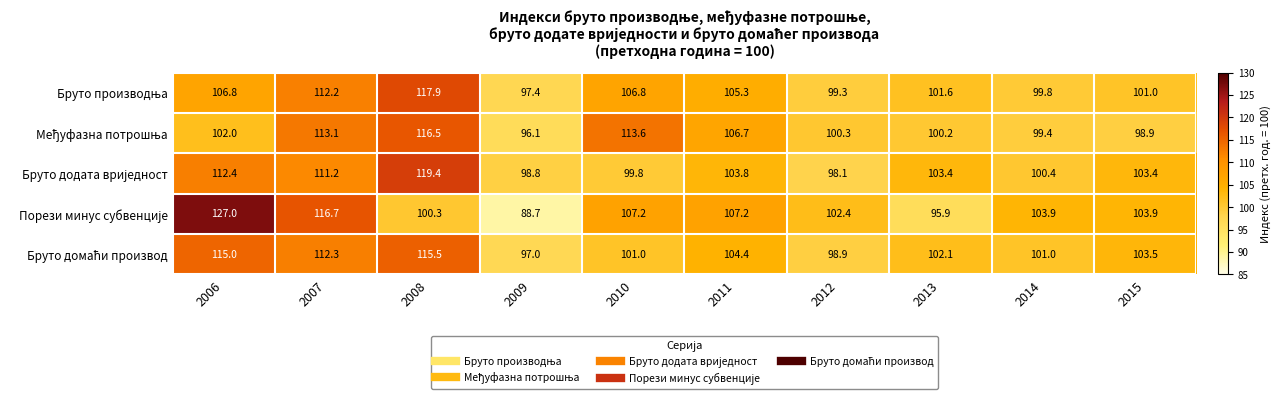

What is the spread (max minus min) of values at 2007?

5.5